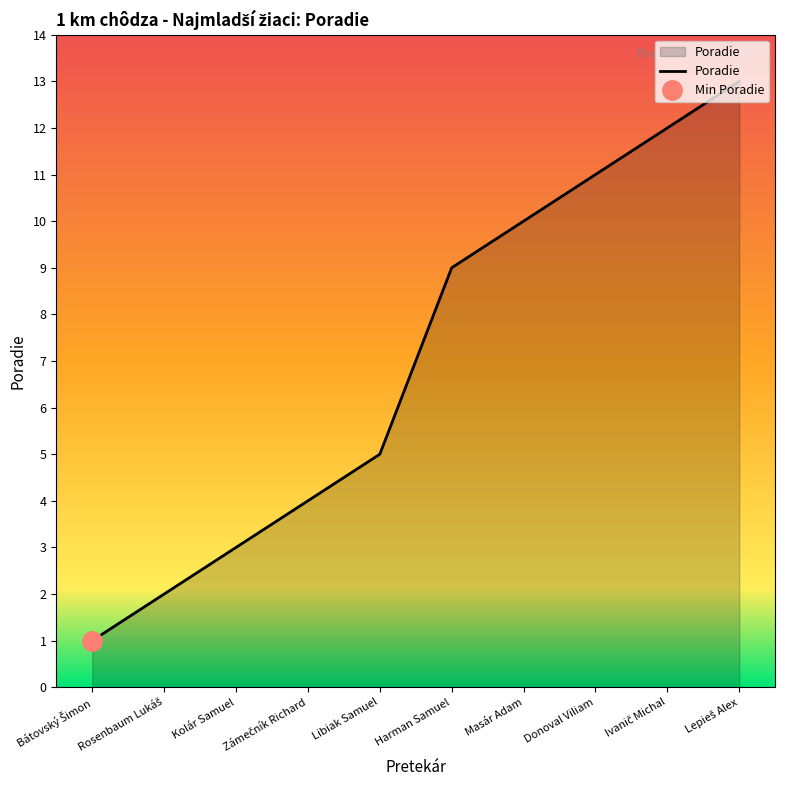

Read the value at Donoval Viliam.

11